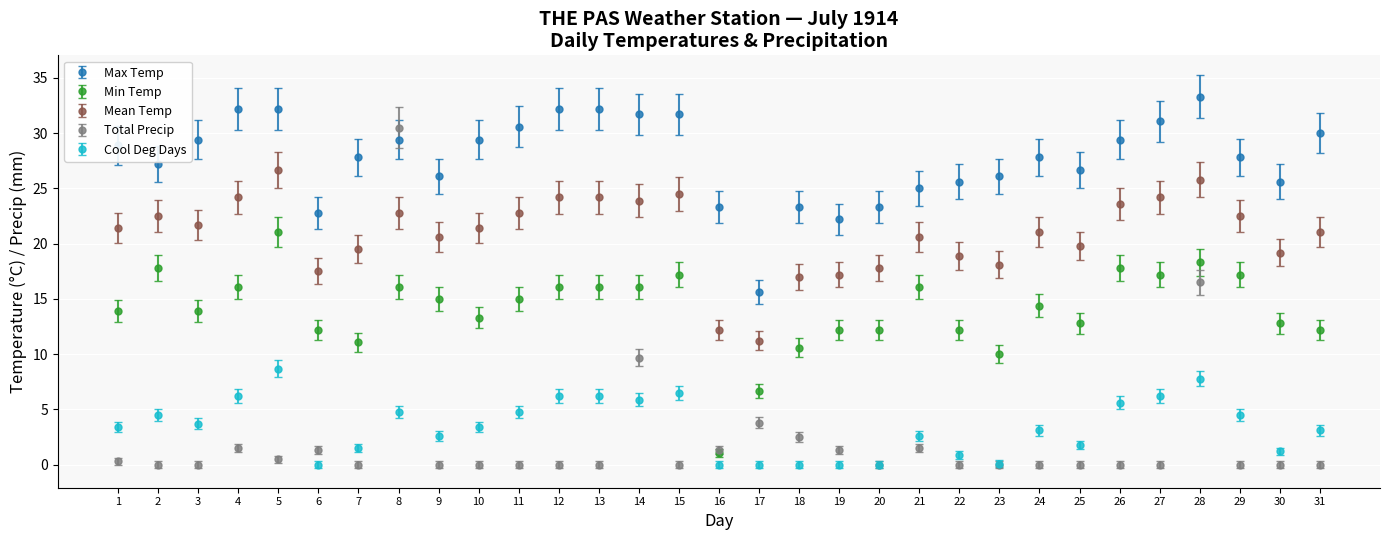

Between 14 and 29, which series saw the biggest shift?

Total Precip